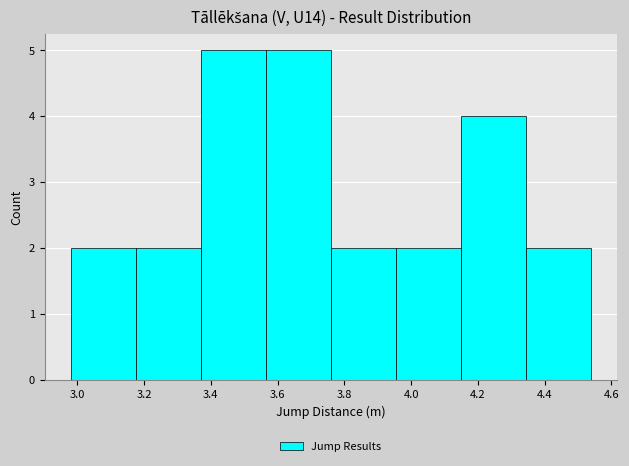

How tall is the bar that spans 4.150 to 4.345 on the x-axis? Neither the bar edges nor the heights are printed on the chart, so give them approximately, as read against the axes.

4